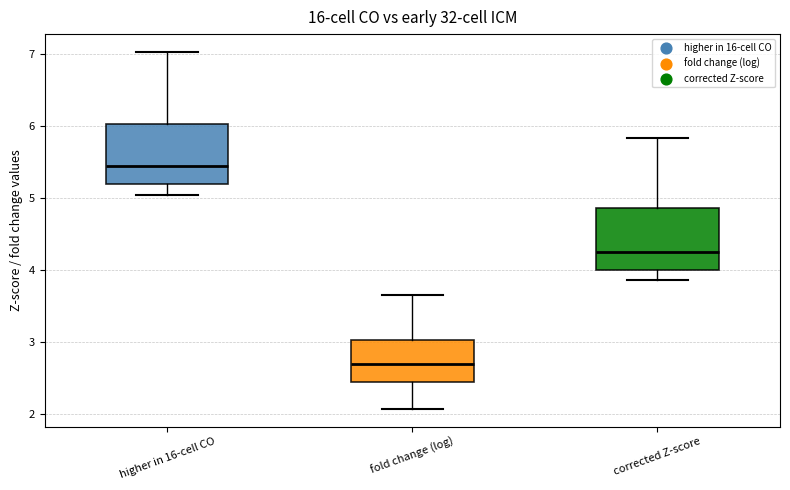

Which box has the lowest median line?

fold change (log)